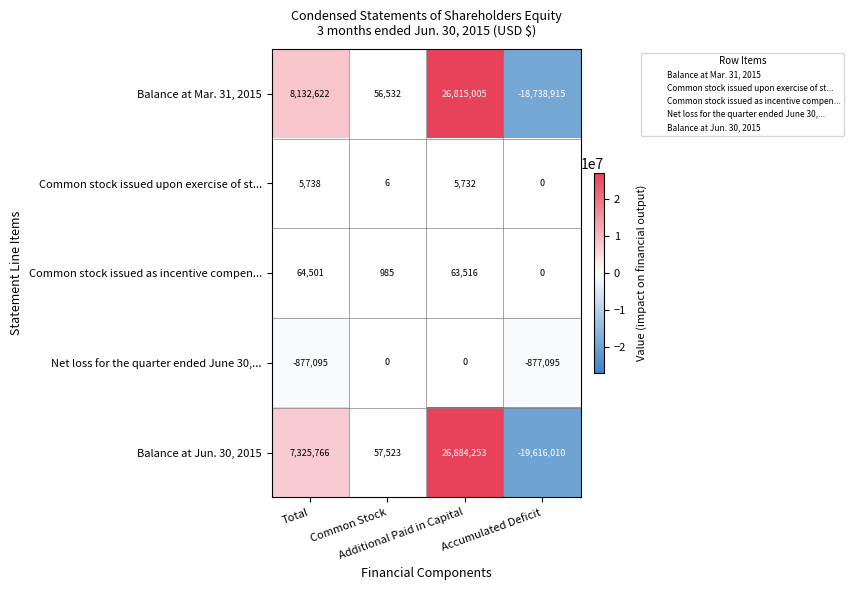

Count the Net loss for the quarter ended June 30,... values in the range -877095 to 0.

4